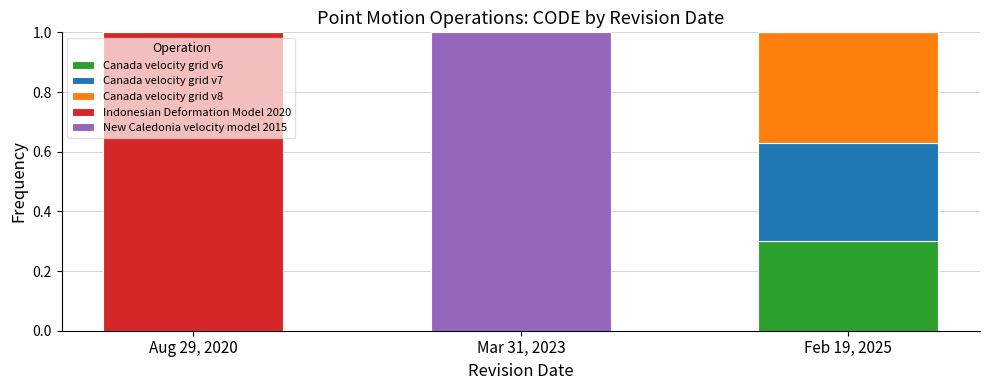

The value of Canada velocity grid v6 at Feb 19, 2025 is 0.3. True or false?

True